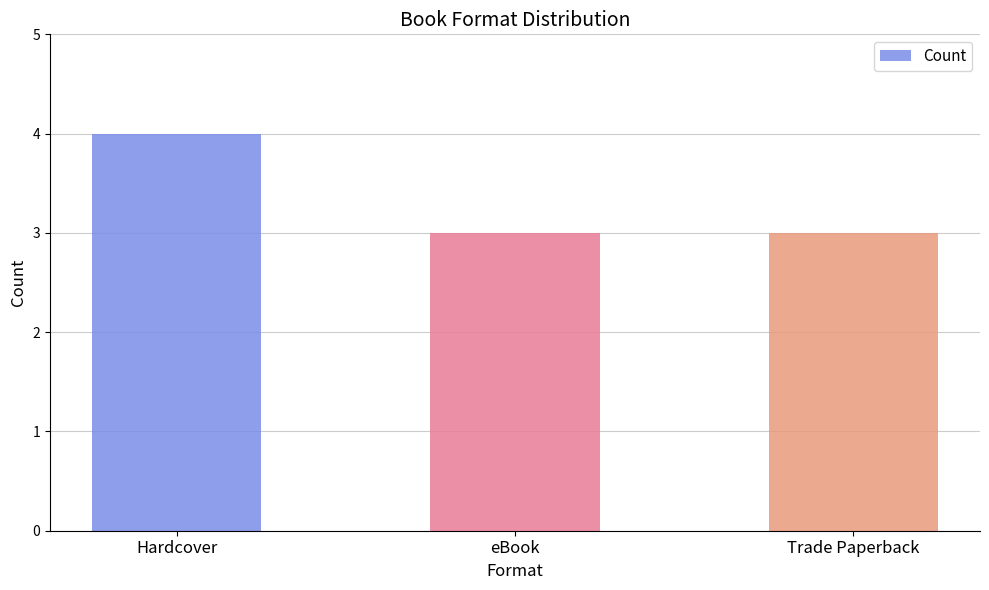

Reading right to left, extract all data points from this chart.

Trade Paperback=3	eBook=3	Hardcover=4